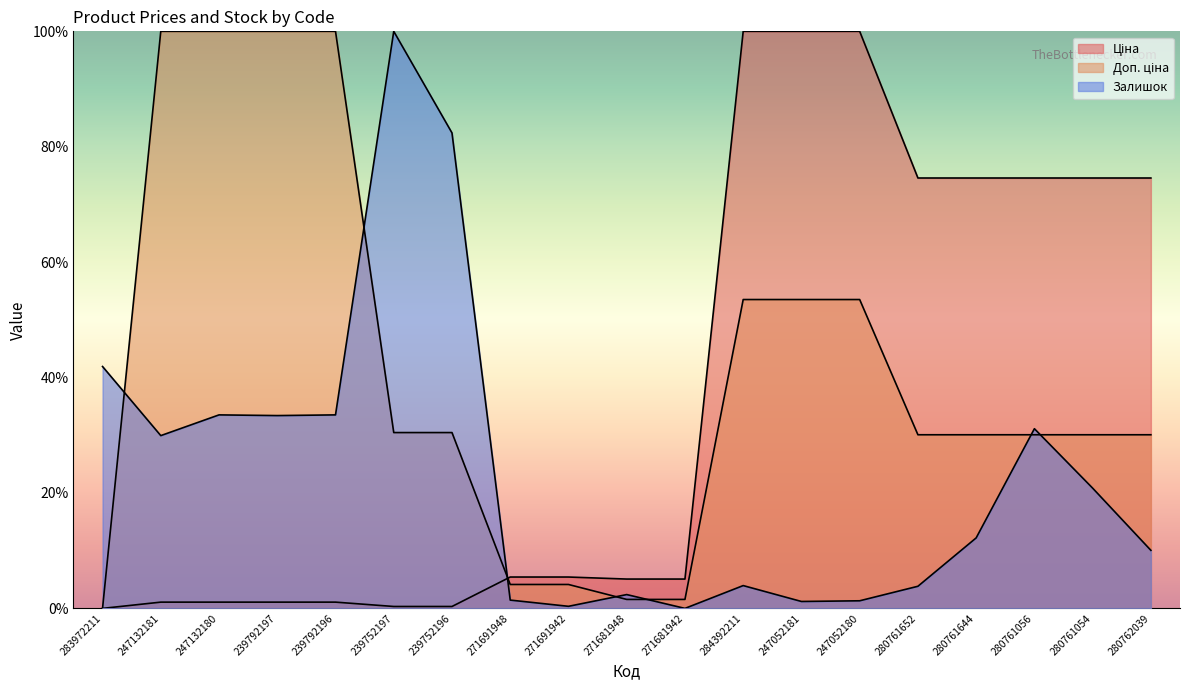

What is the spread (max minus min) of values at 271691948?

4.0